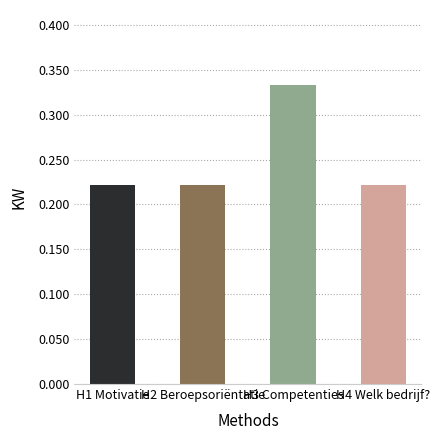

What is the difference between the maximum and second lowest values?

0.1